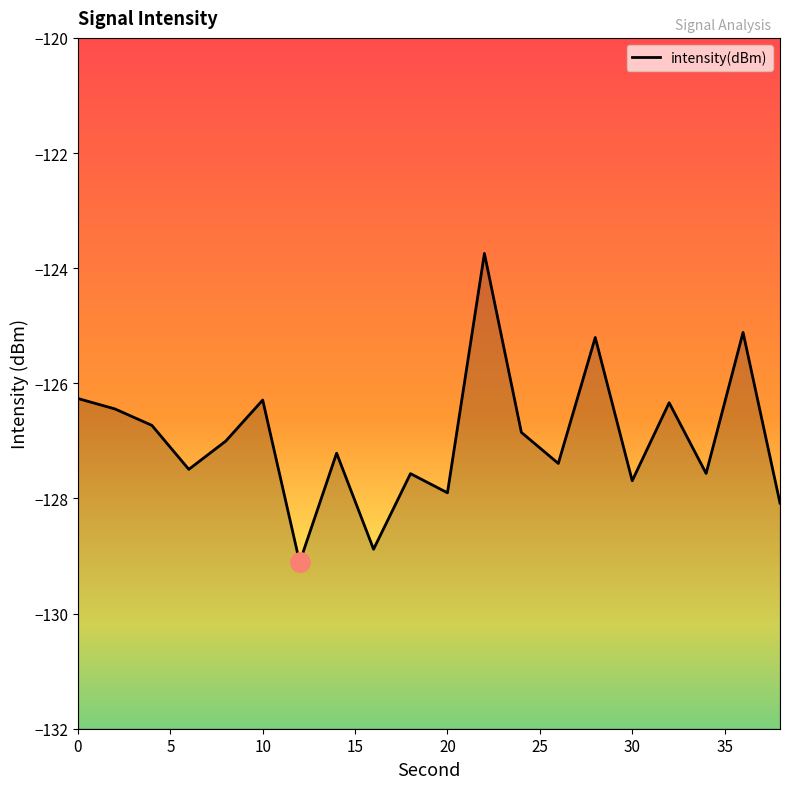

How many values exceed -127?

9